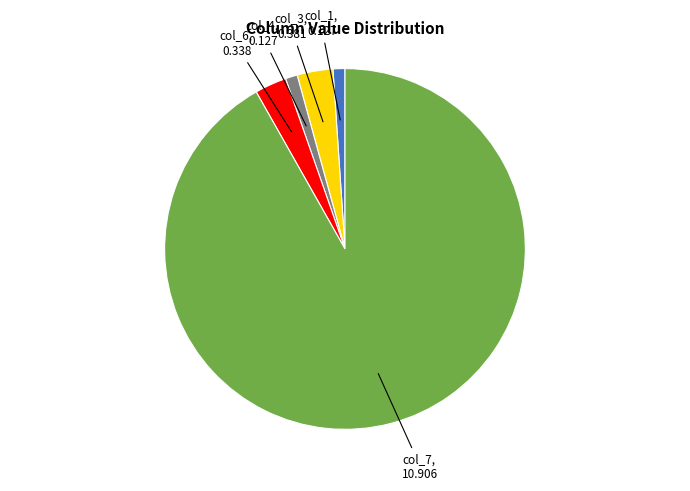

Is there any slice that represents more than half of the pie?

Yes